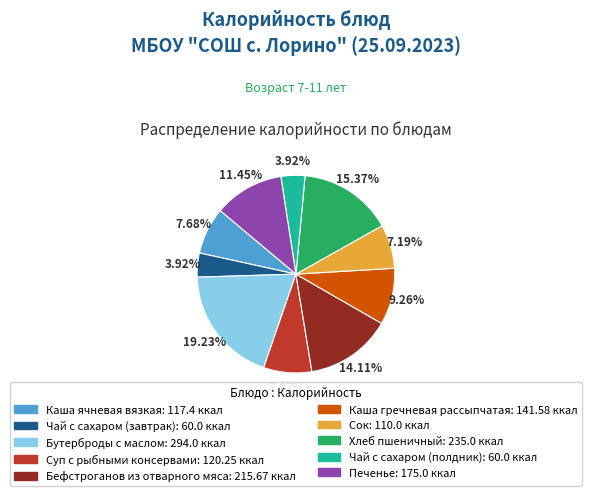

What is the largest slice in the pie chart?

Бутерброды с маслом